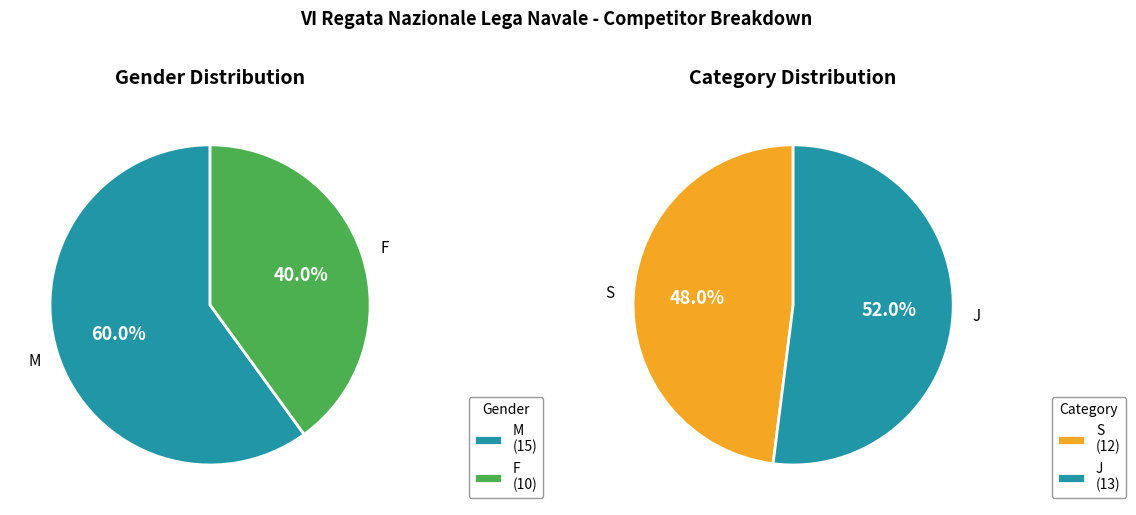

How many segments does this pie chart have?

2